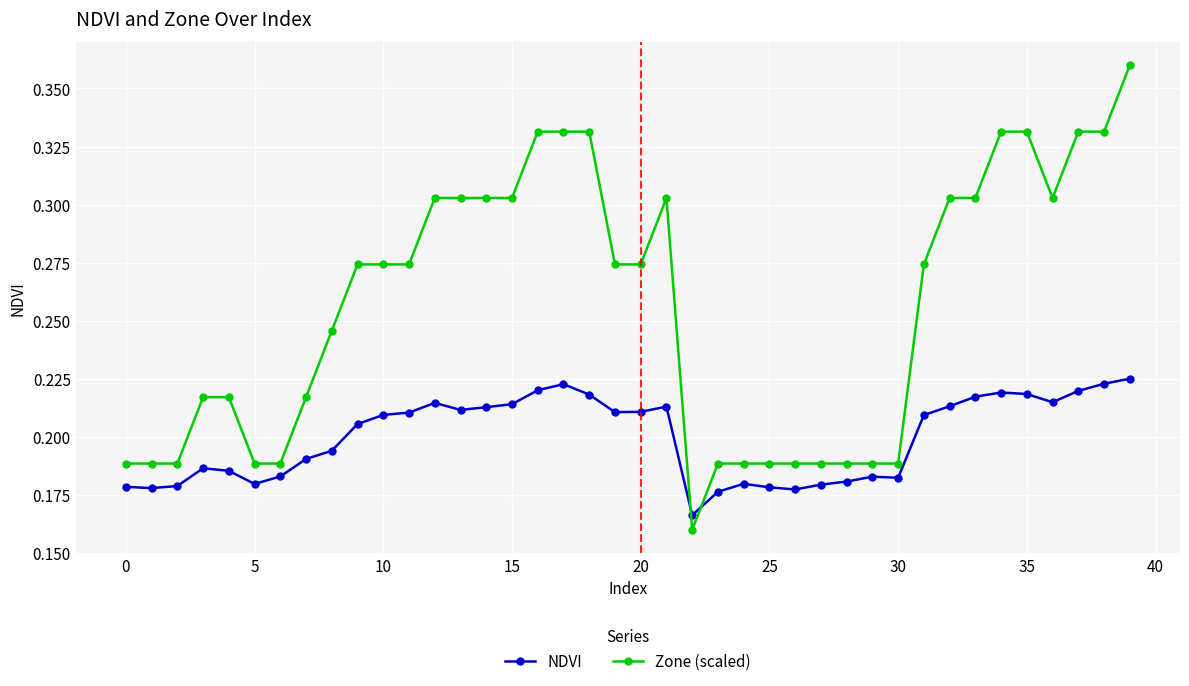

Count the NDVI values in the range 0 to 1.

40